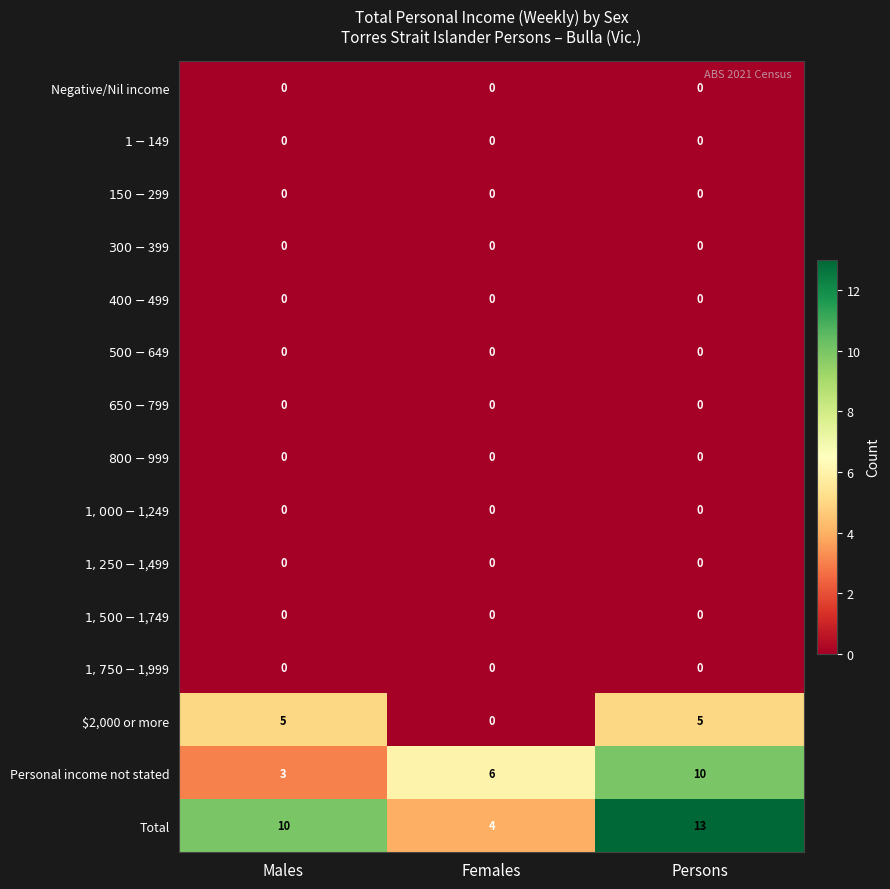

What is the maximum value shown in the chart?

13